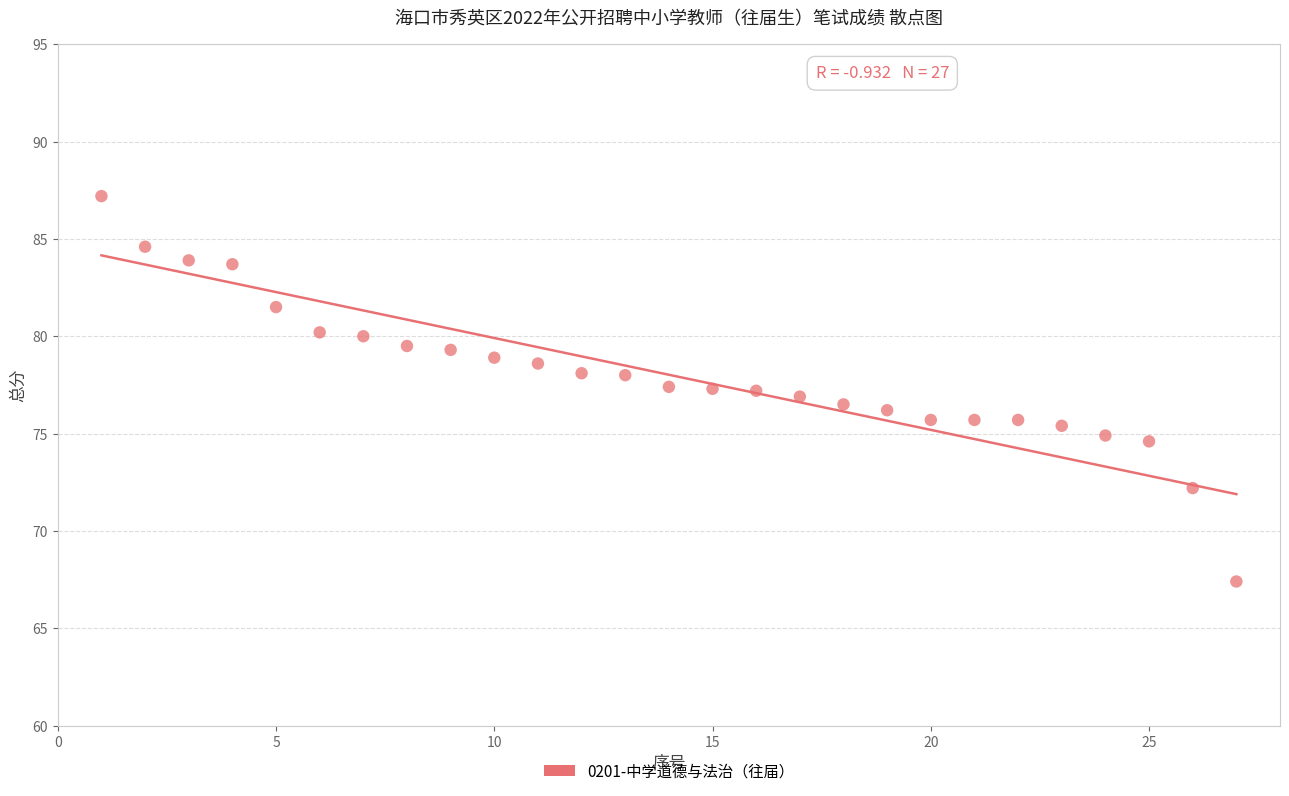

What is the range of X values (max minus min)?

26.0